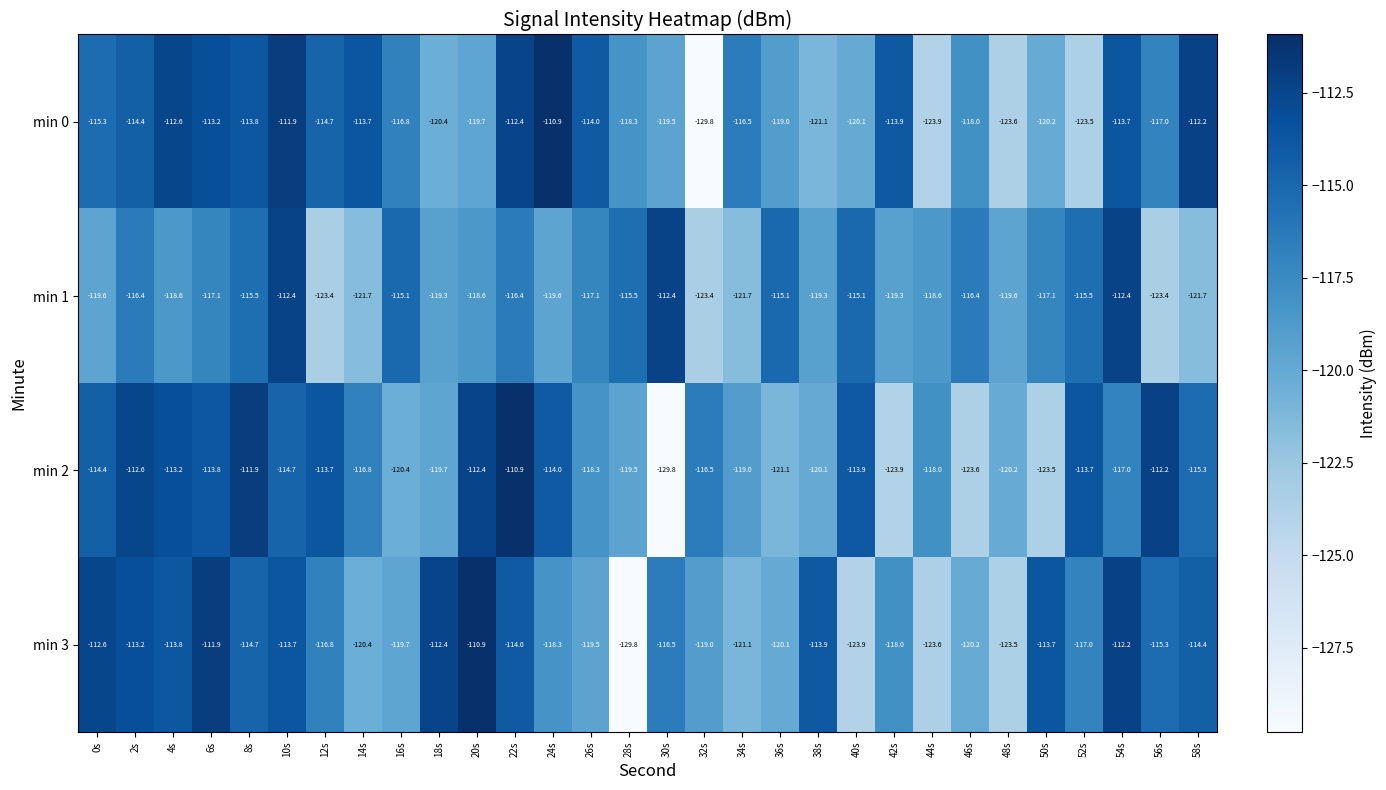

Where is min 2 nearest to the value -120?

38s